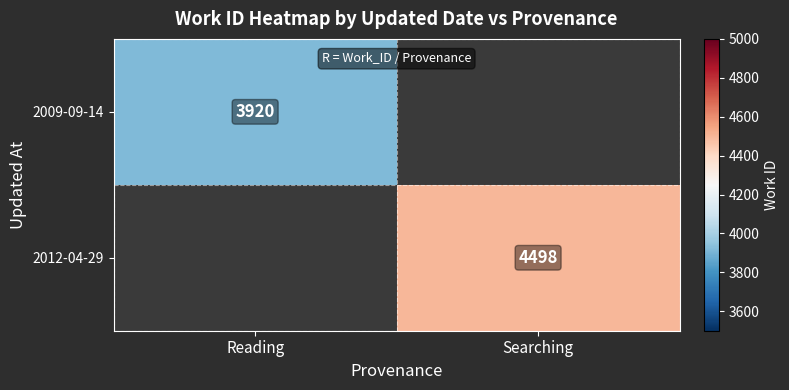

True or false: 2009-09-14 has a value of 6365 at Reading.

False